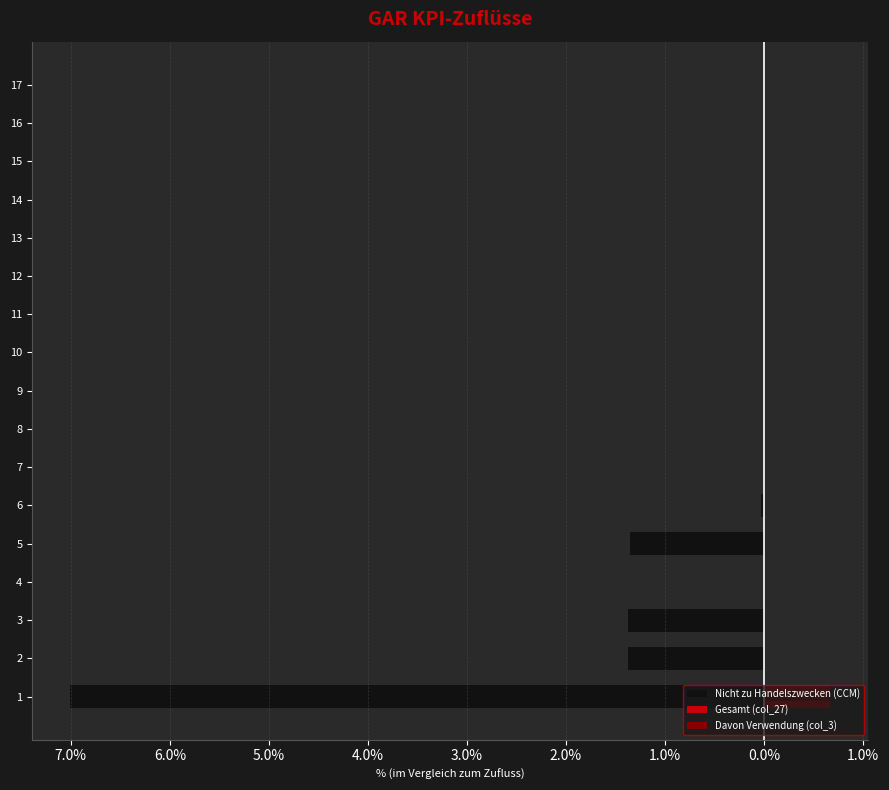

What are all the series names shown in the legend?

Nicht zu Handelszwecken (CCM), Gesamt (col_27), Davon Verwendung (col_3)